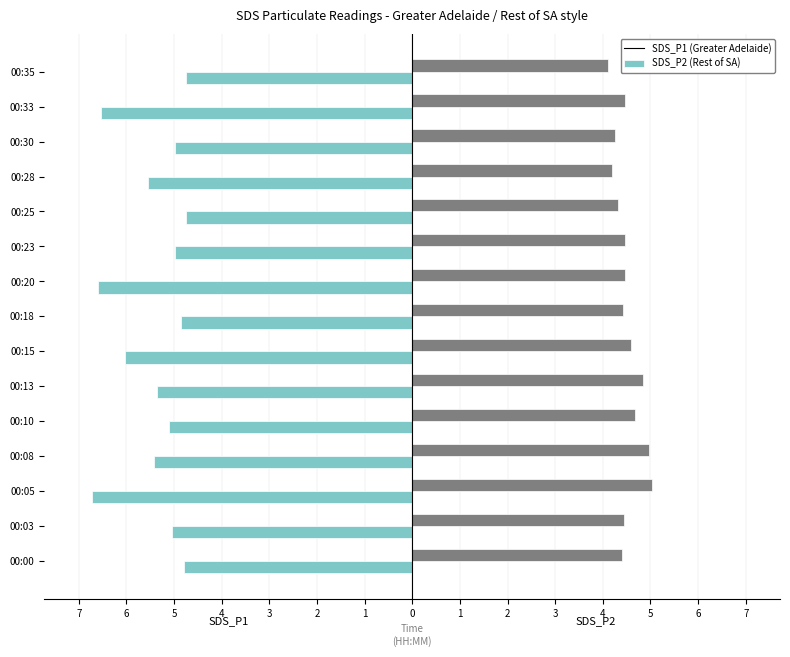

How many groups of bars are there?

15